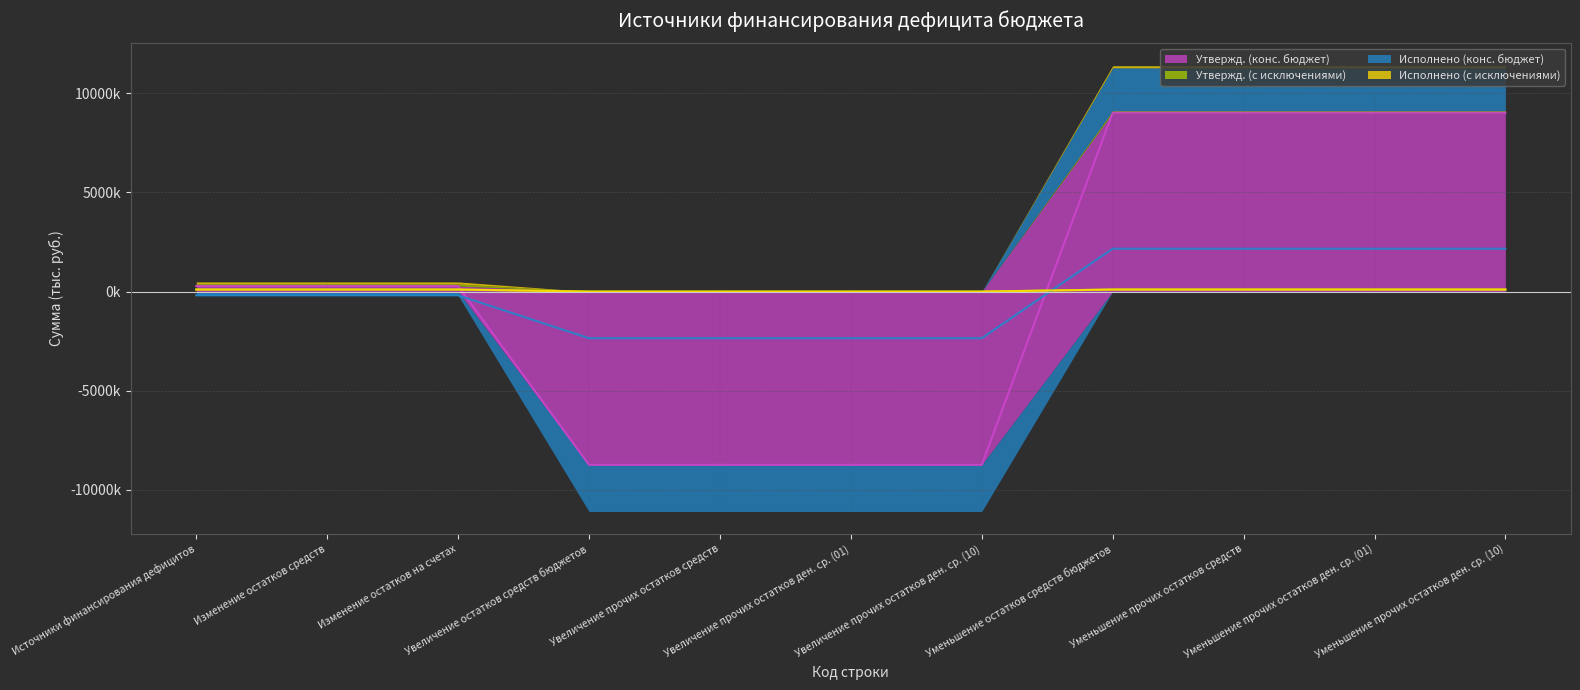

Which series has the widest spread of values?

Утвержд. (конс. бюджет)